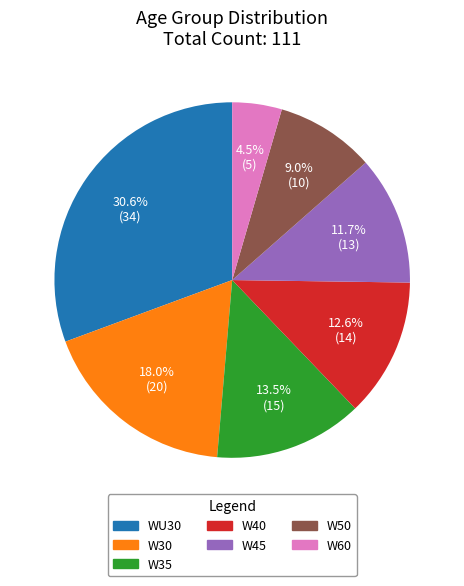

Rank the categories by value from highest to lowest.

WU30, W30, W35, W40, W45, W50, W60